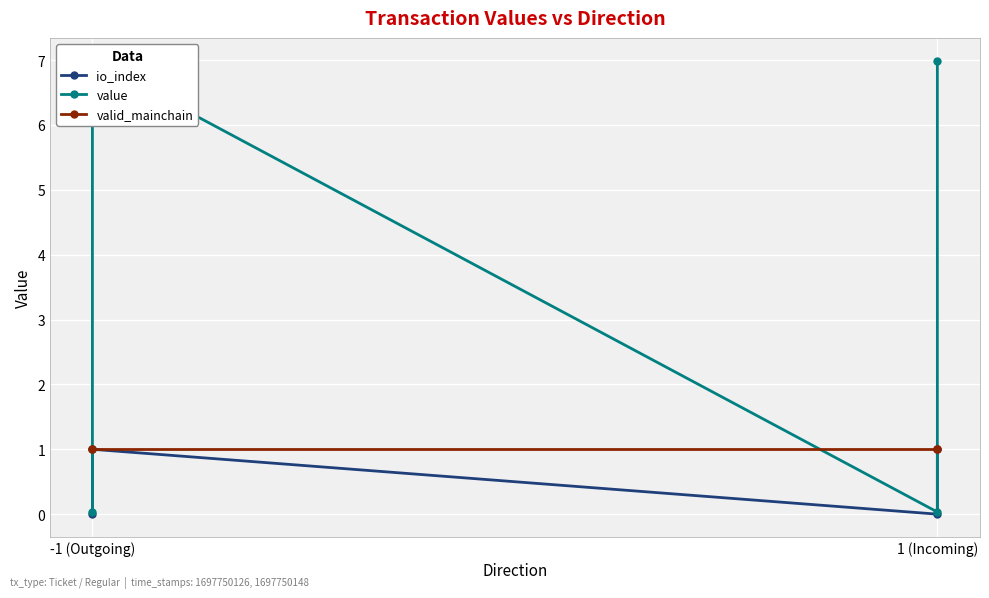

What is the sum of all io_index values?

2.0